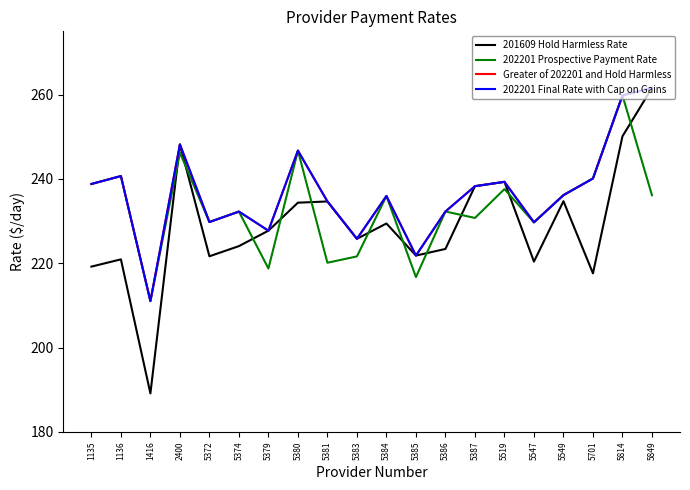

Is this an area chart (filled region under the line)?

No